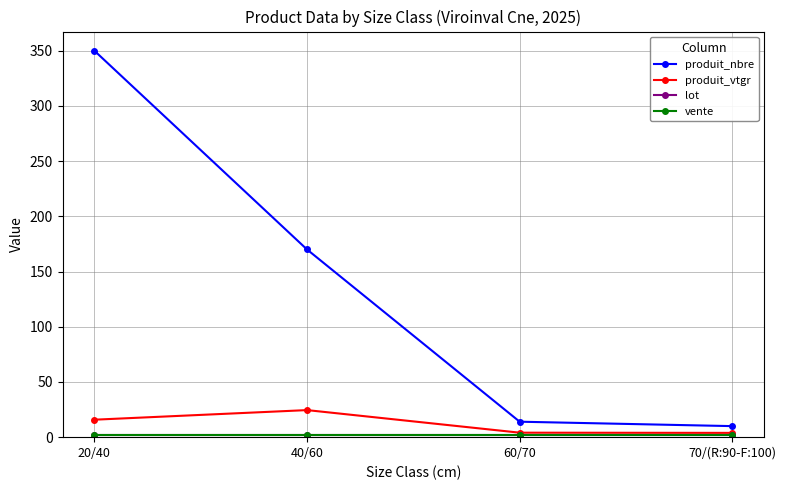

What is the maximum value for produit_nbre?

350.0